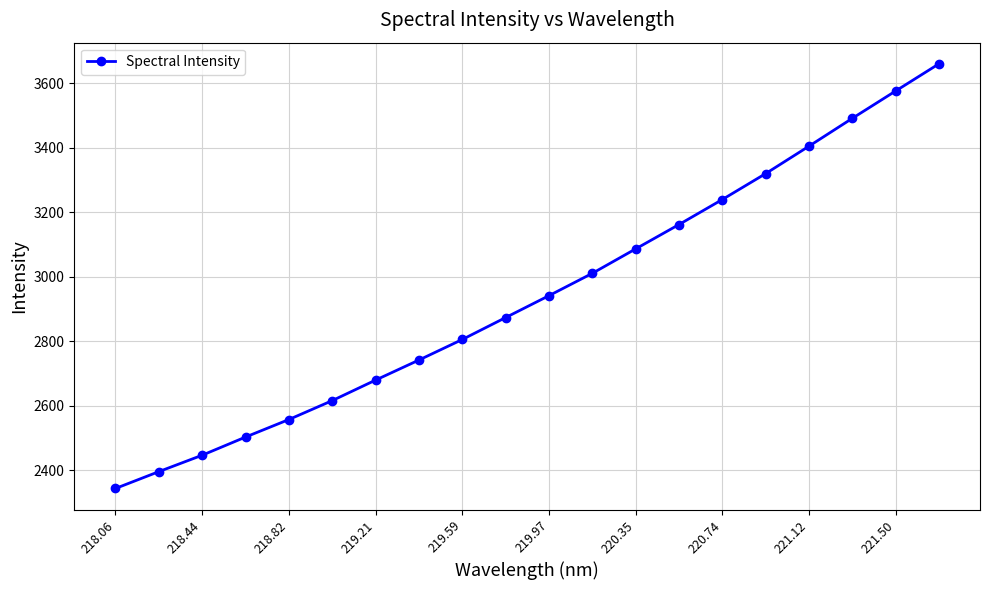

What is the maximum value shown in the chart?

3659.3